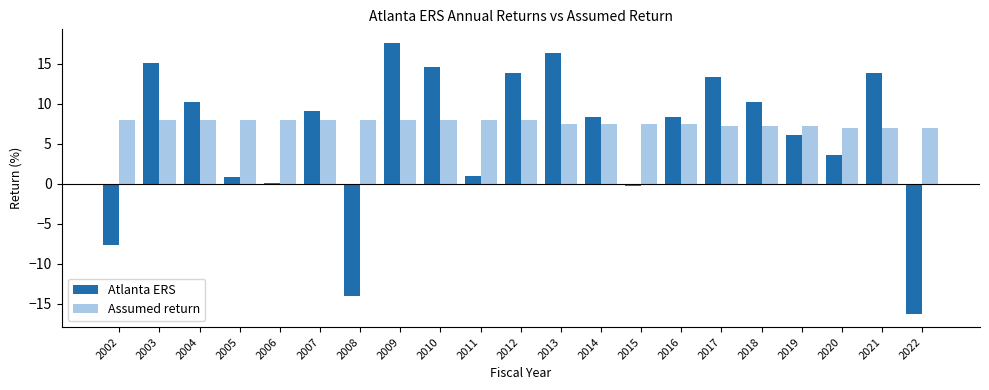

How many series are shown in this chart?

2